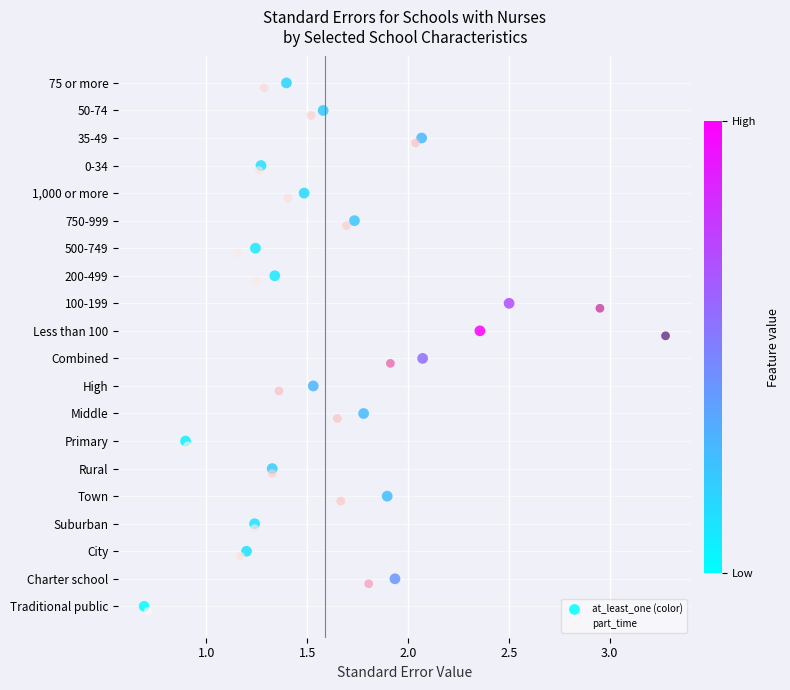

What are all the series names shown in the legend?

at_least_one (color), part_time